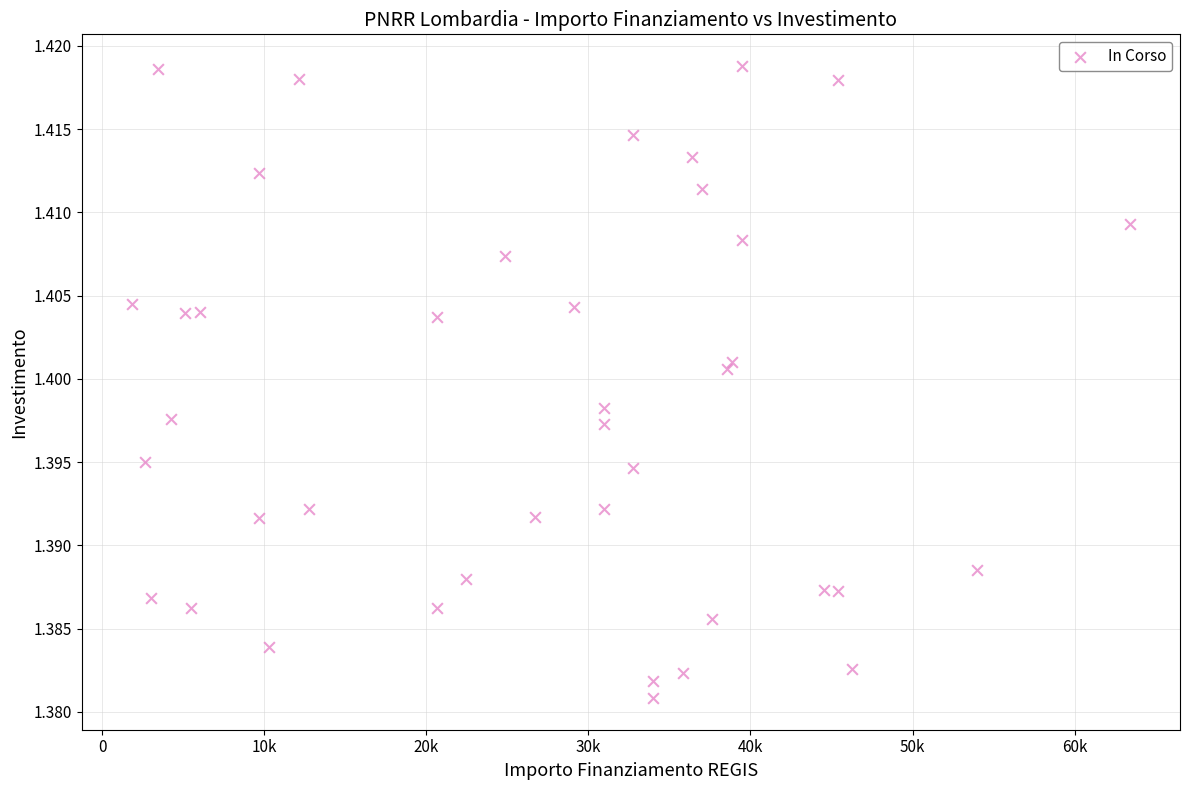

What is the range of X values (max minus min)?

61597.0